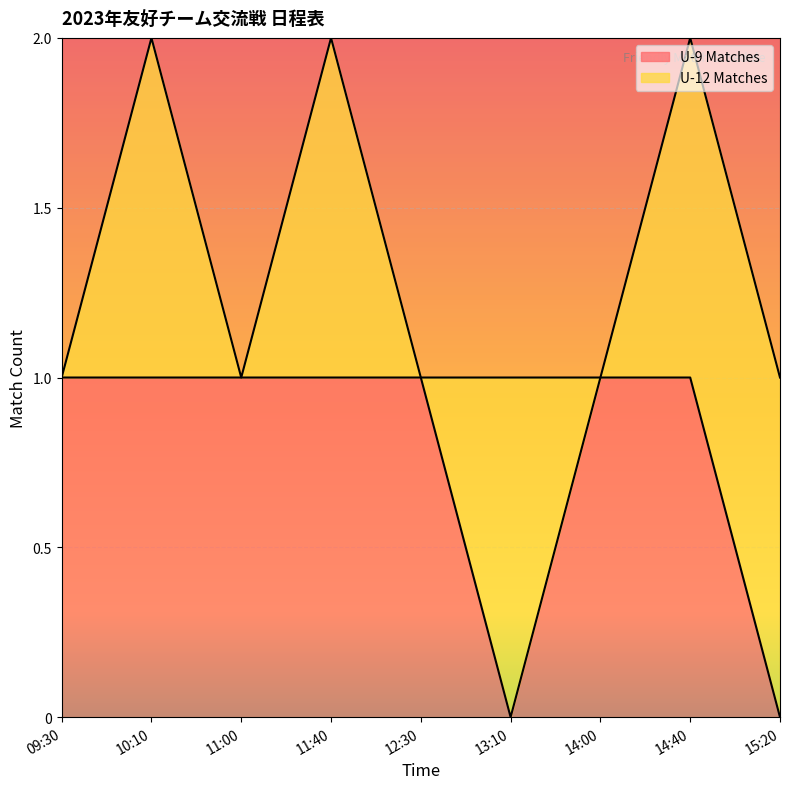

Where is the first local minimum?

13:10